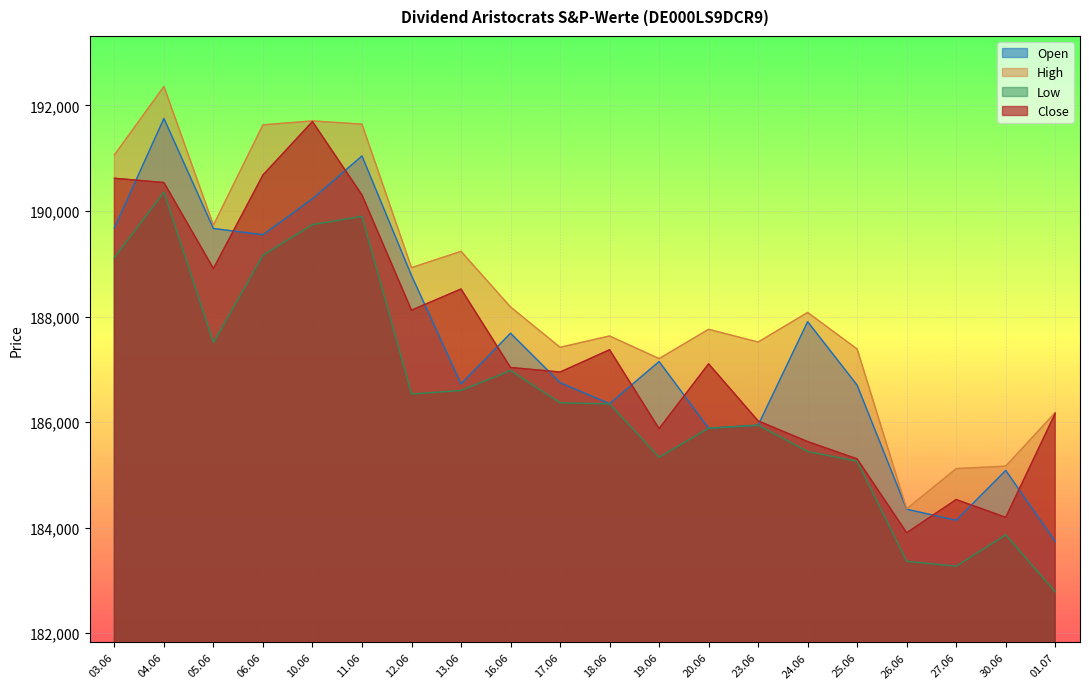

What is the total value across all series at 11.06?

762890